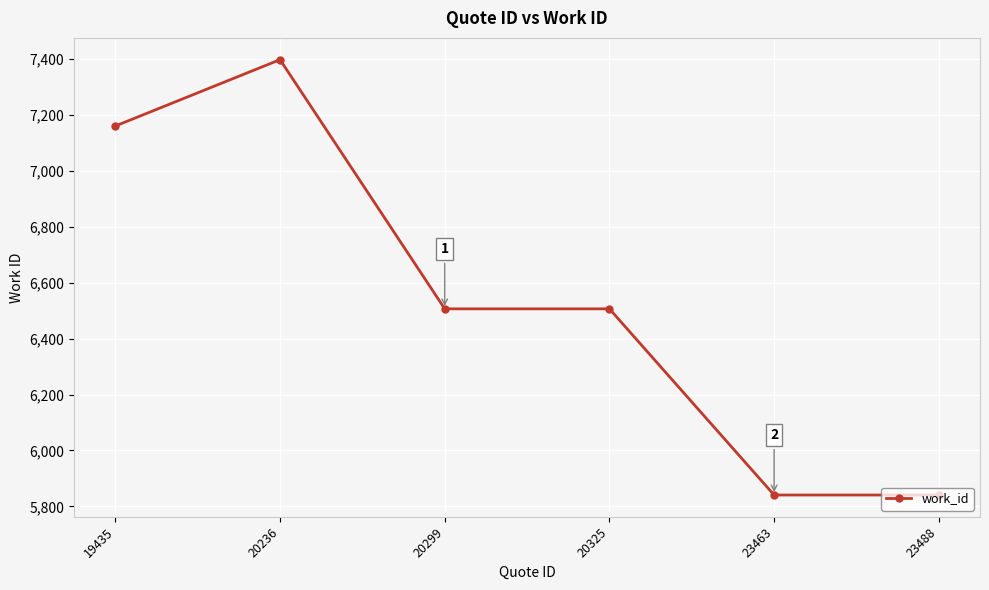

What is the approximate value at 19435?

7159